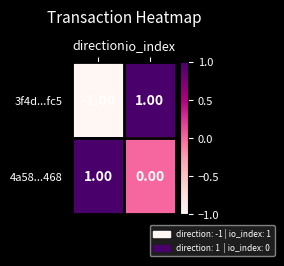

At io_index, list the series in order from smallest to largest.

4a58...468, 3f4d...fc5